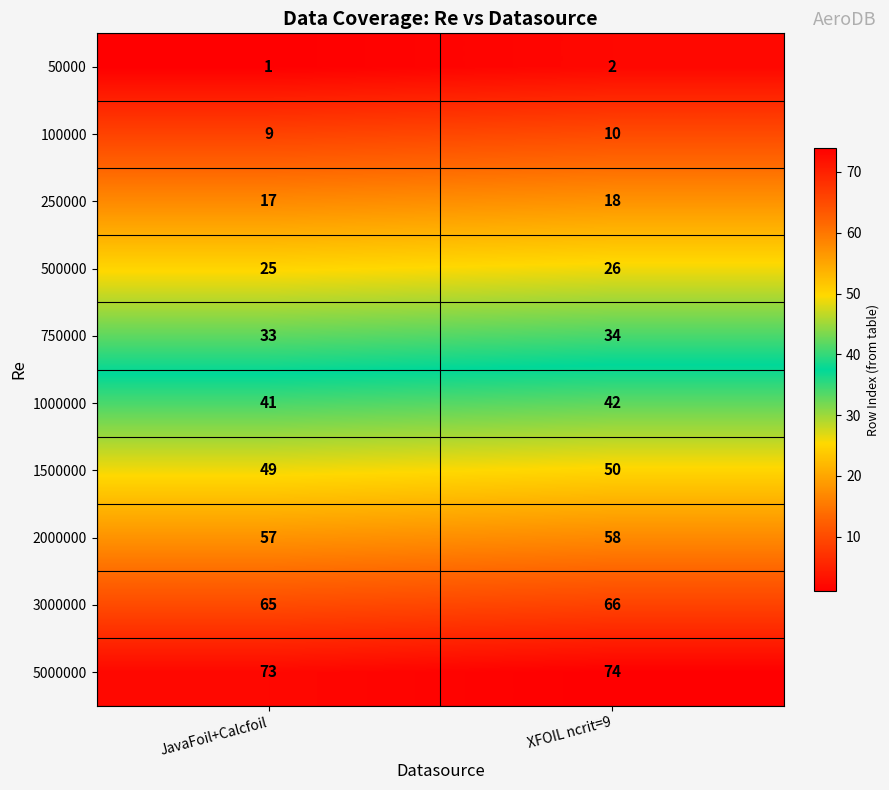

What is the lowest value of the 3000000 series?

65